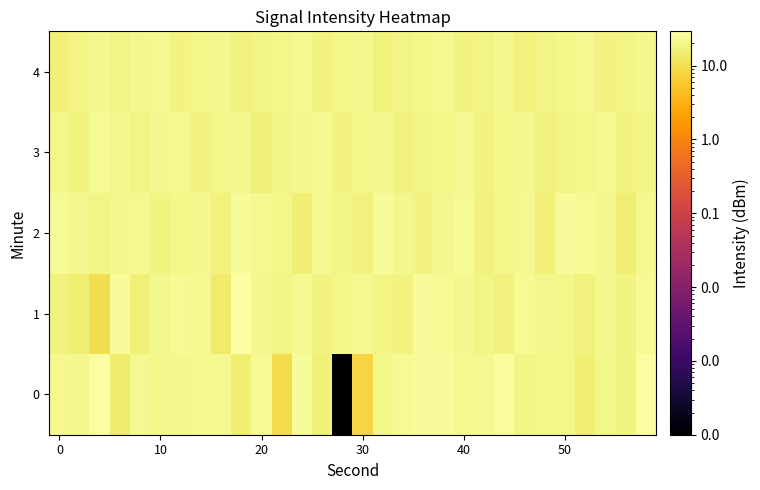

Rank the series by their maximum value, from highest to lowest.

1, 0, 2, 3, 4